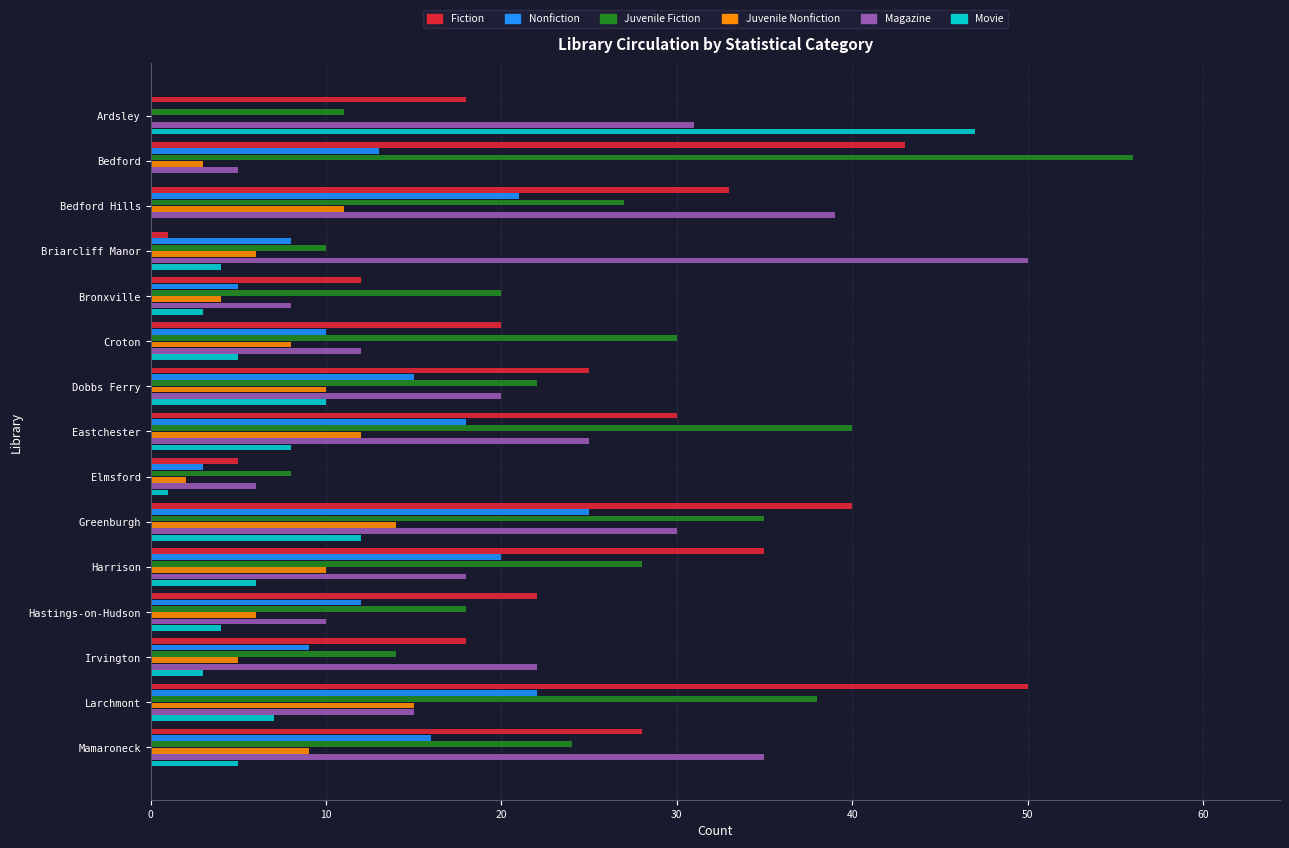

Is it true that Juvenile Nonfiction equals 6 at Briarcliff Manor?

True